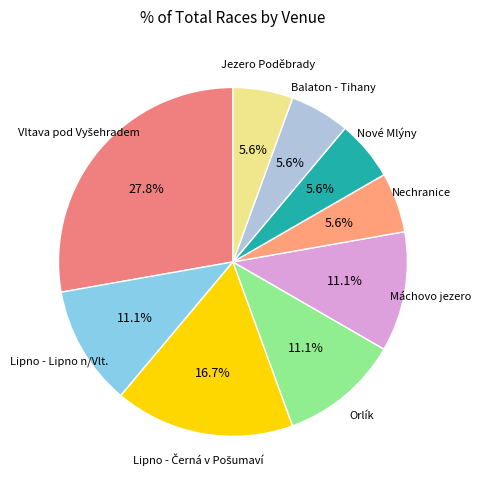

What is the ratio of the value at Orlík to the value at Nové Mlýny?

2.0